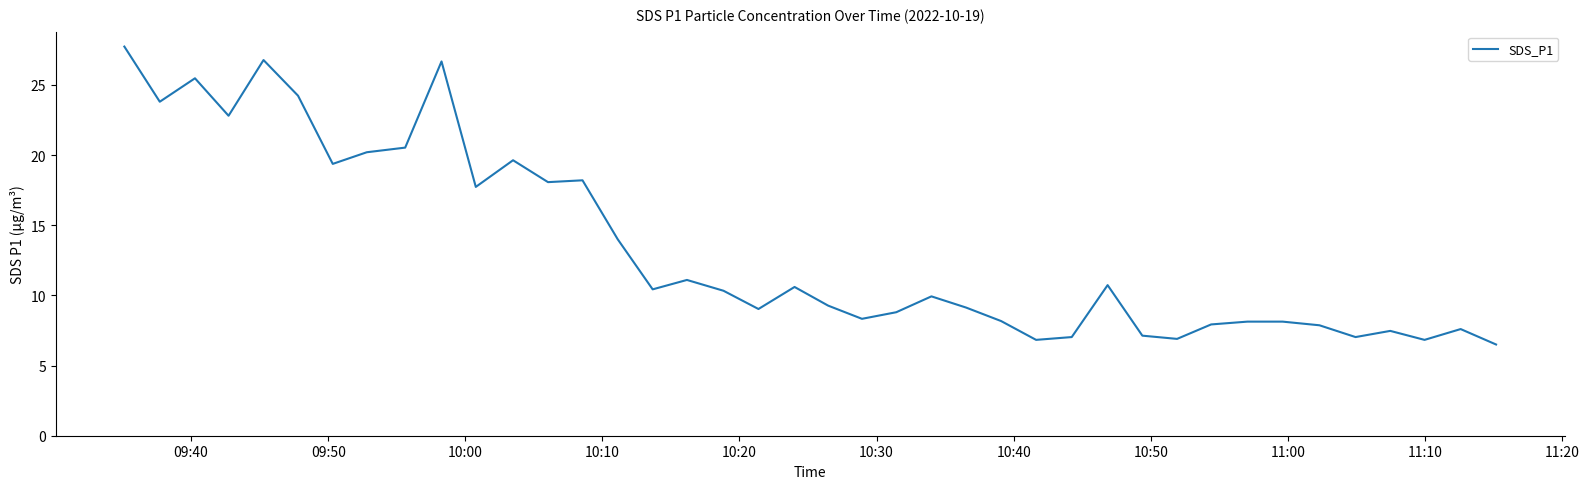

How many lines are shown in the chart?

1